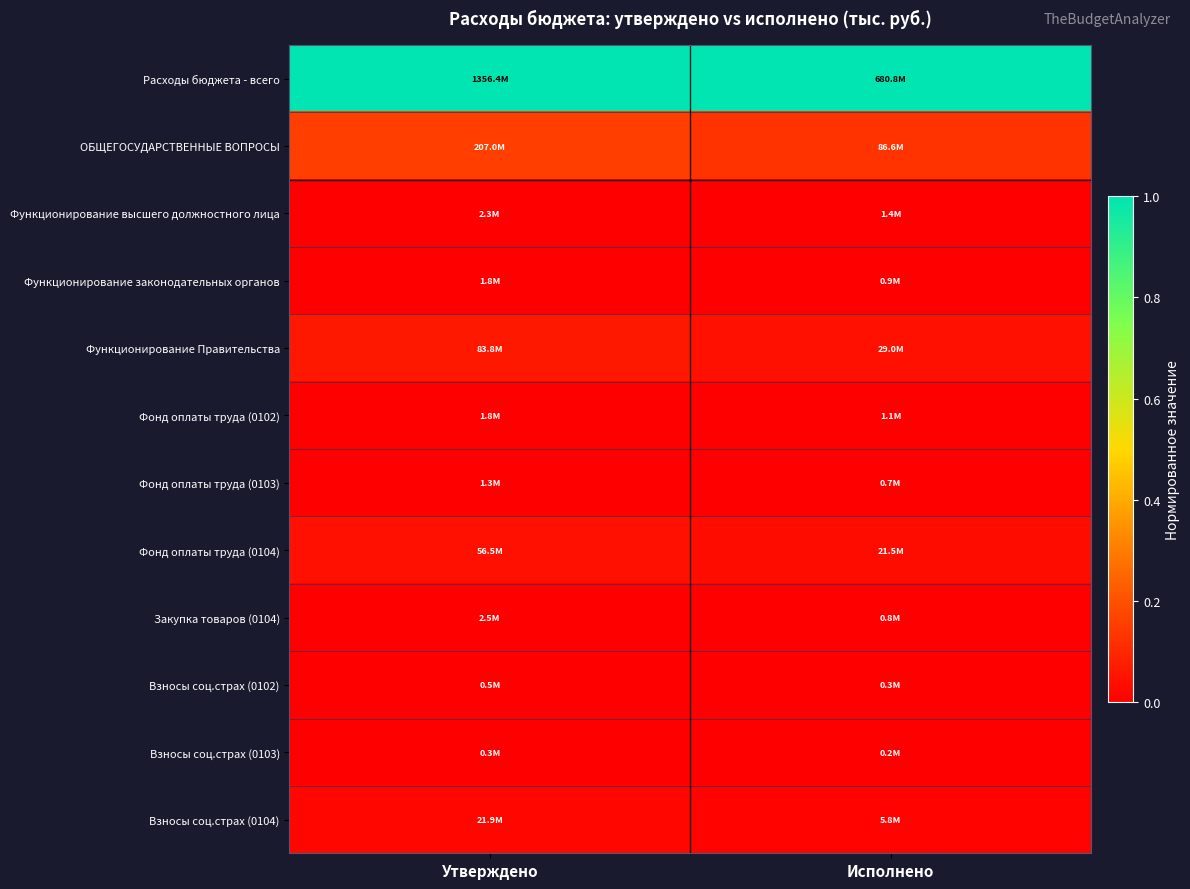

At how many categories does at least one series exceed 0?

2